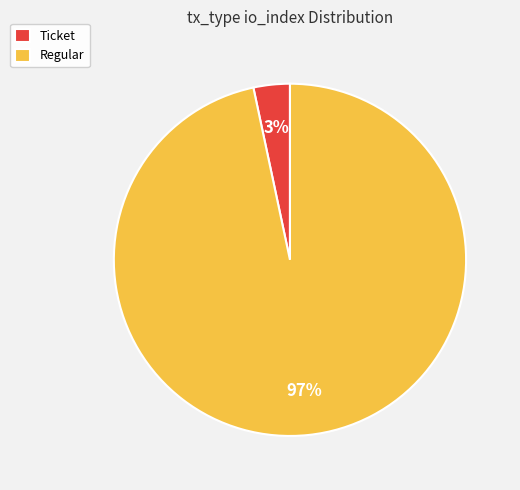

Rank the categories by value from lowest to highest.

Ticket, Regular